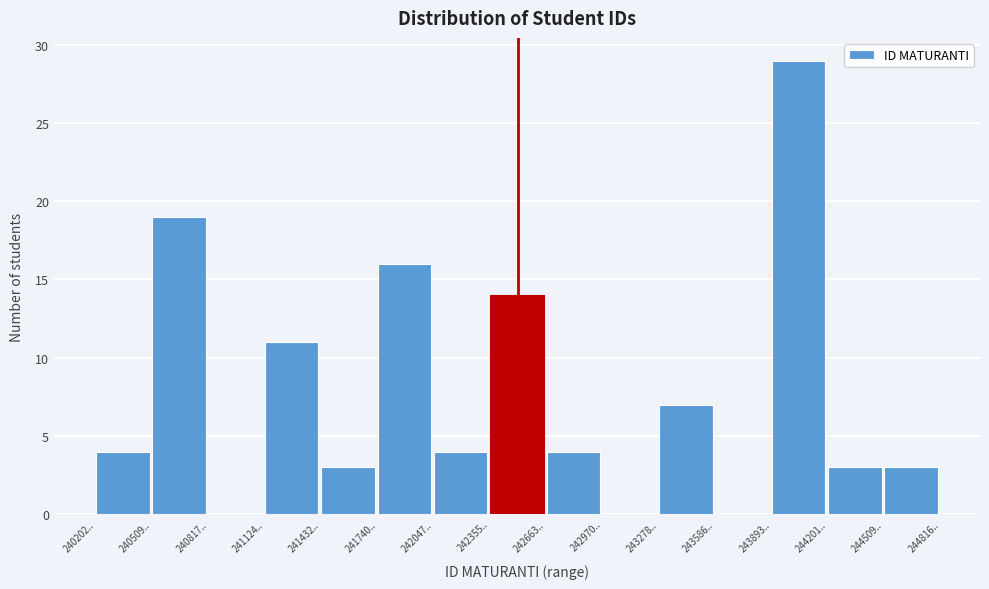

Reading left to right, what are all the values shown in this chart?

240202..=4	240509..=19	240817..=0	241124..=11	241432..=3	241740..=16	242047..=4	242355..=14	242663..=4	242970..=0	243278..=7	243586..=0	243893..=29	244201..=3	244509..=3